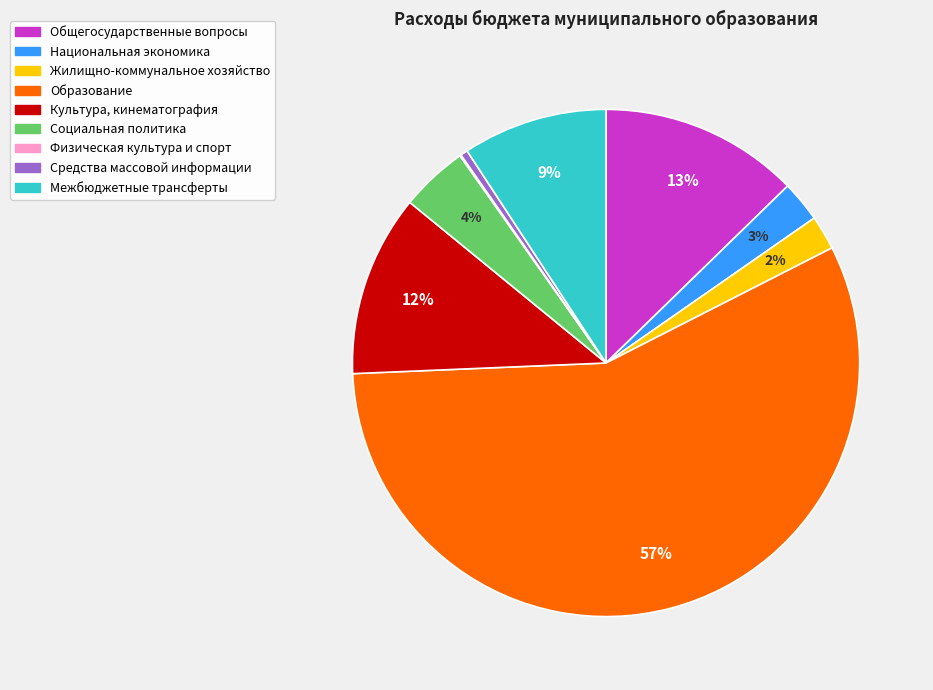

Does Образование account for over 50% of the chart?

Yes